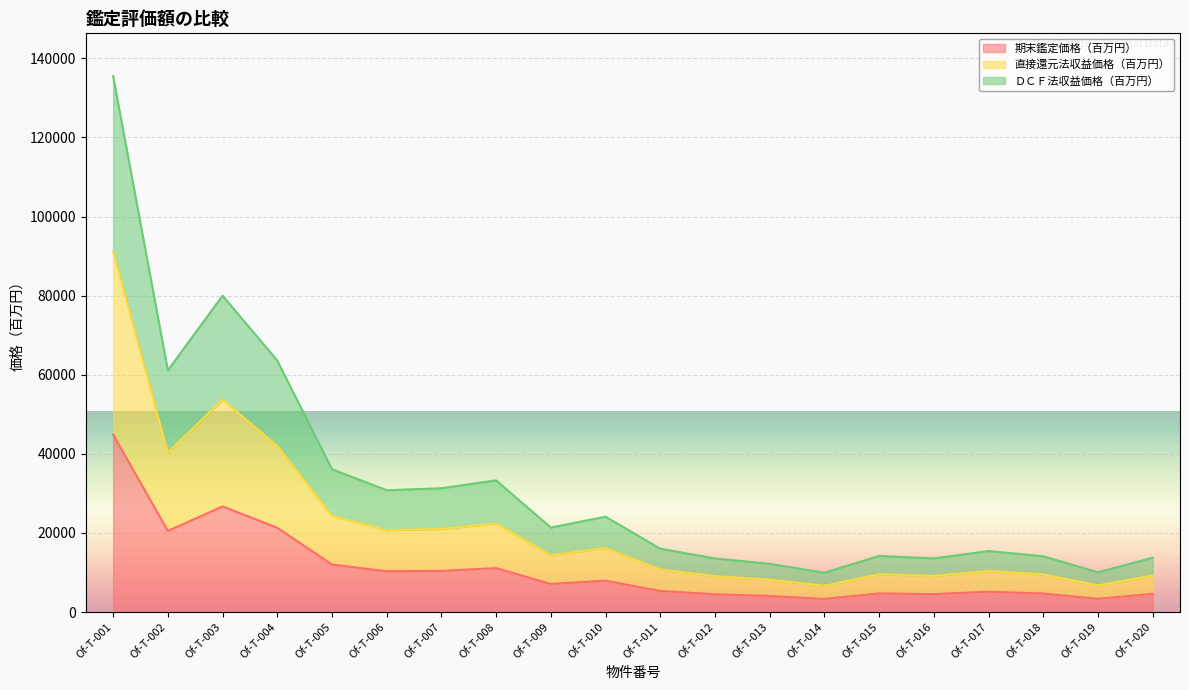

At which category does the chart reach its minimum across all series?

Of-T-014